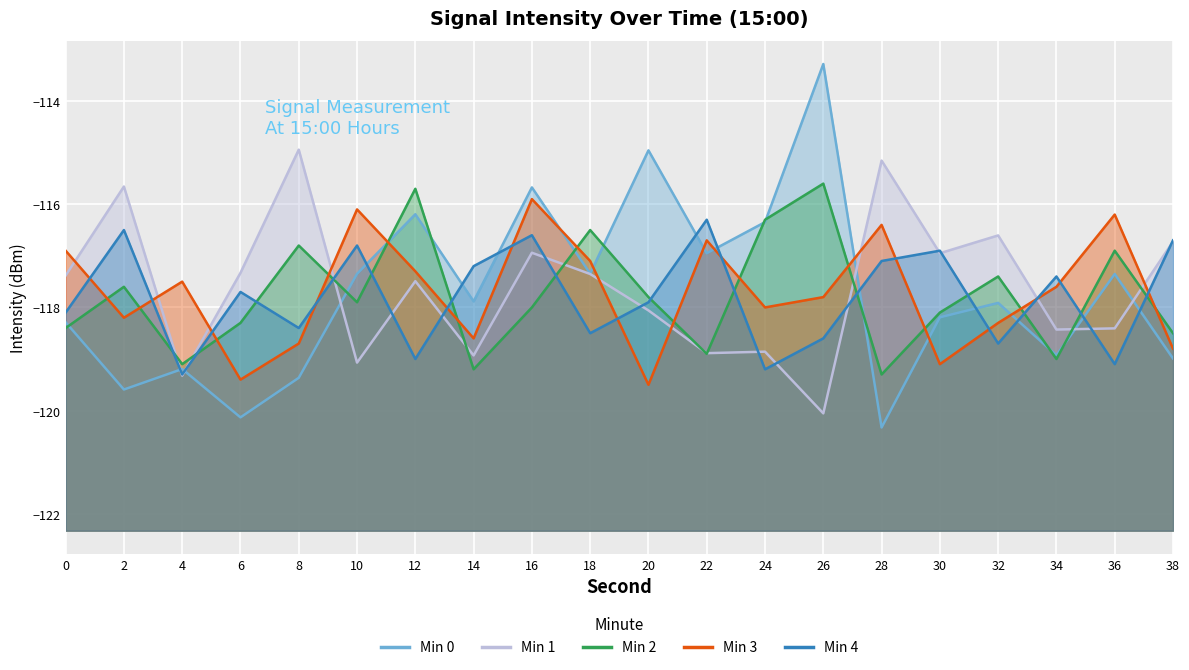

True or false: Min 0 has a value of -31.7 at 6.

False